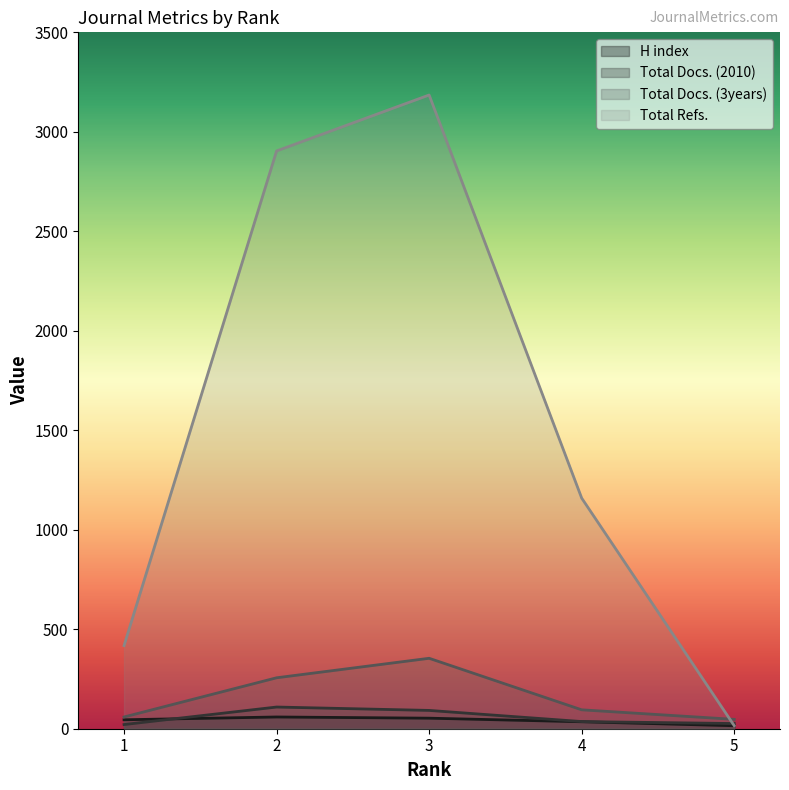

At which category does H index reach its first local peak?

2